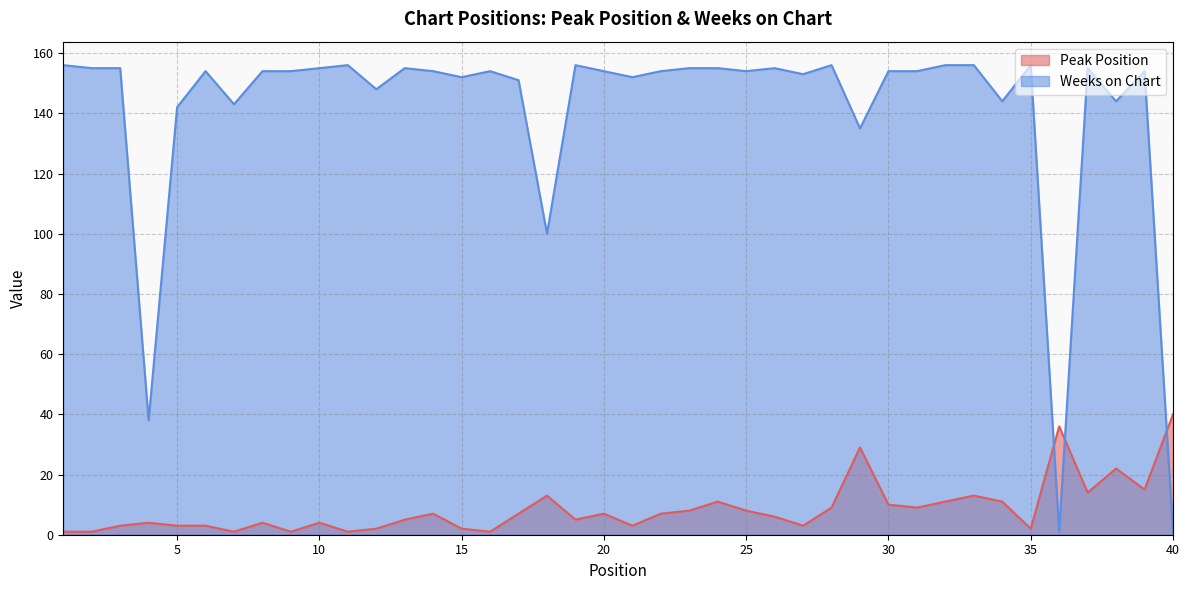

Between 39 and 31, which is larger?

39